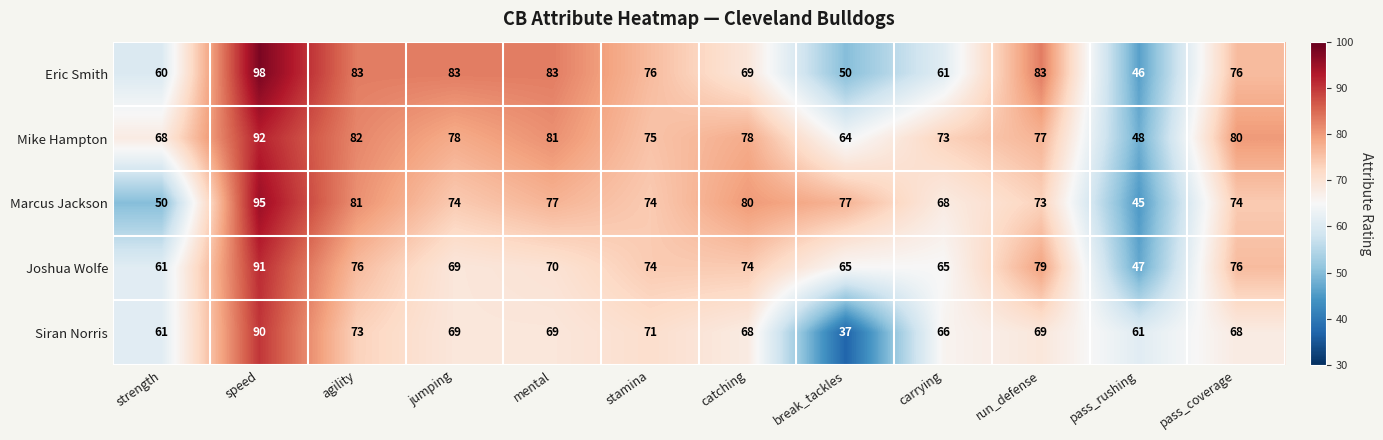

What is the spread (max minus min) of values at pass_rushing?

16